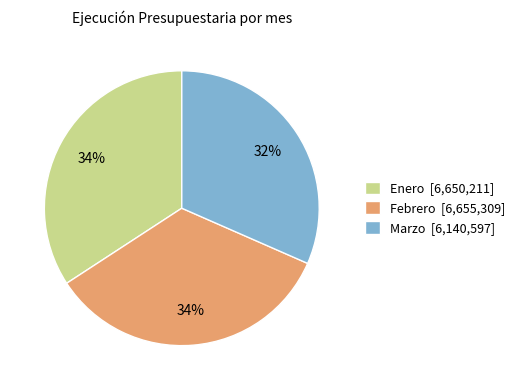

True or false: Febrero accounts for 26% of the total.

False